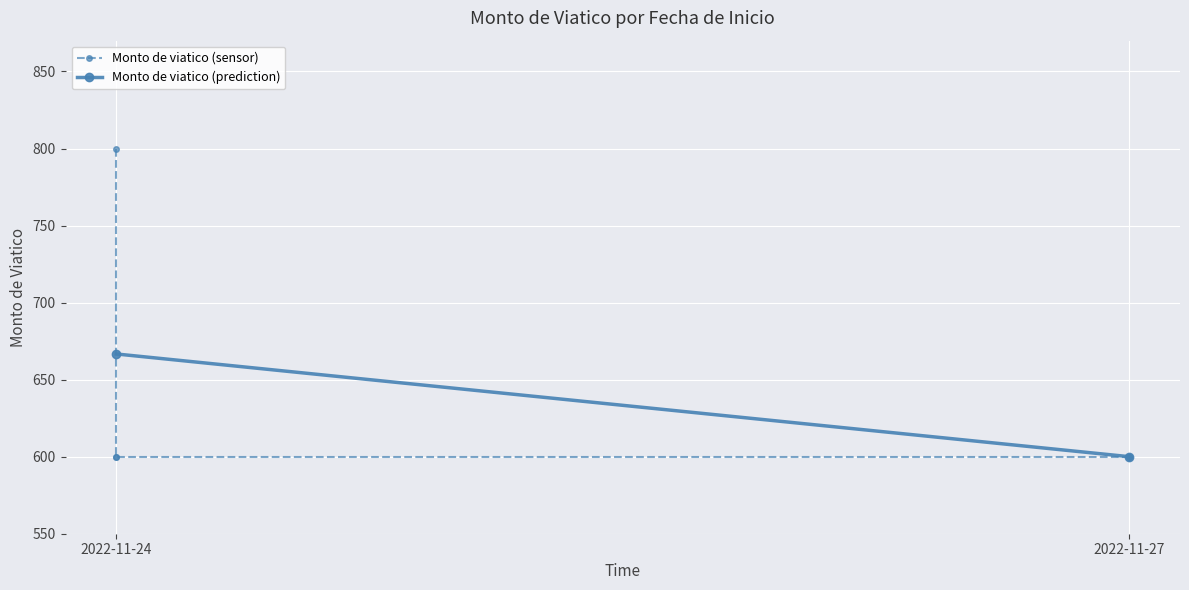

The value at 2022-11-24 is 348. True or false?

False